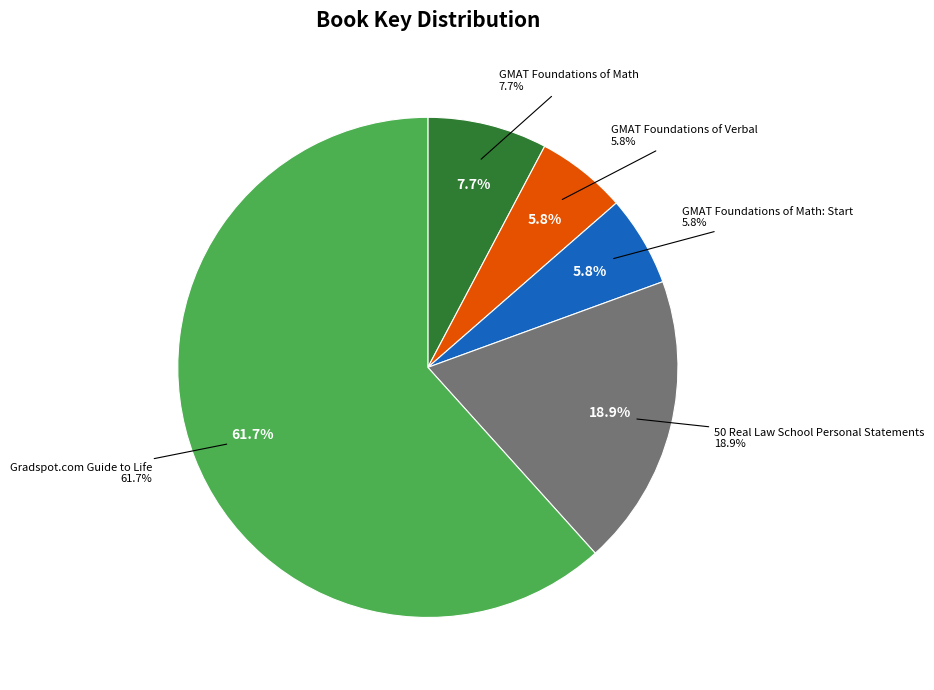

What percentage is the GMAT Foundations of Math slice, to the nearest percent?

8%